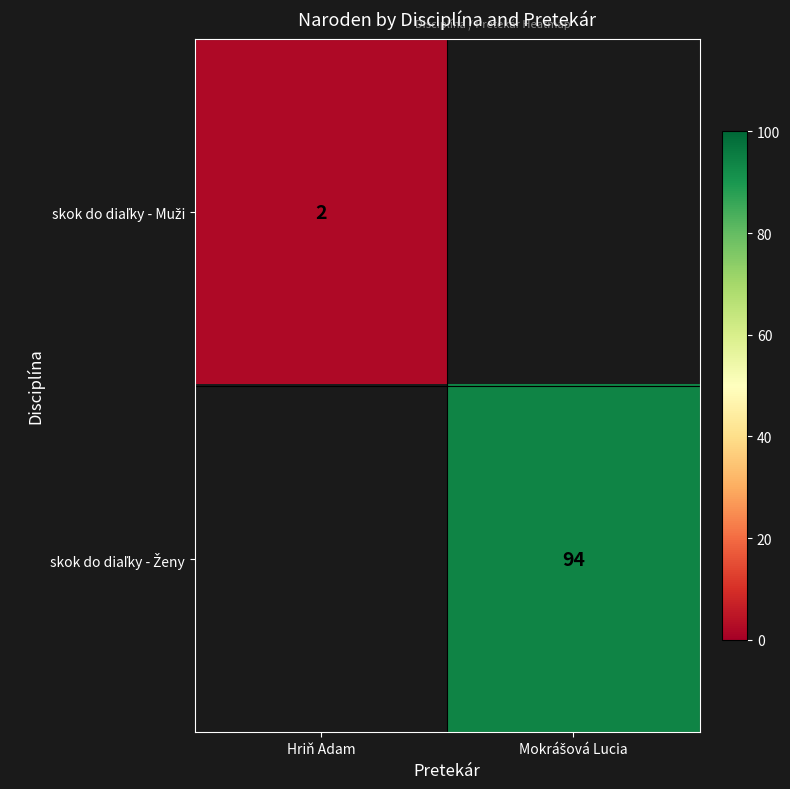

At how many categories does at least one series exceed 60?

1